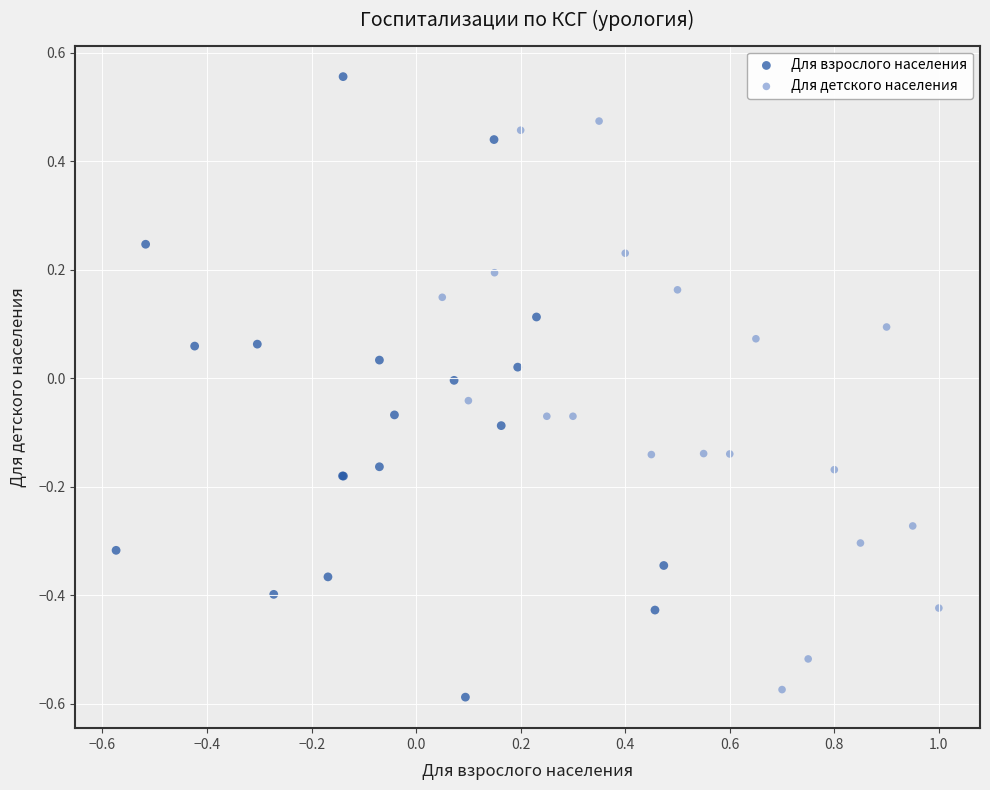

Which series reaches the minimum Y coordinate?

Для взрослого населения